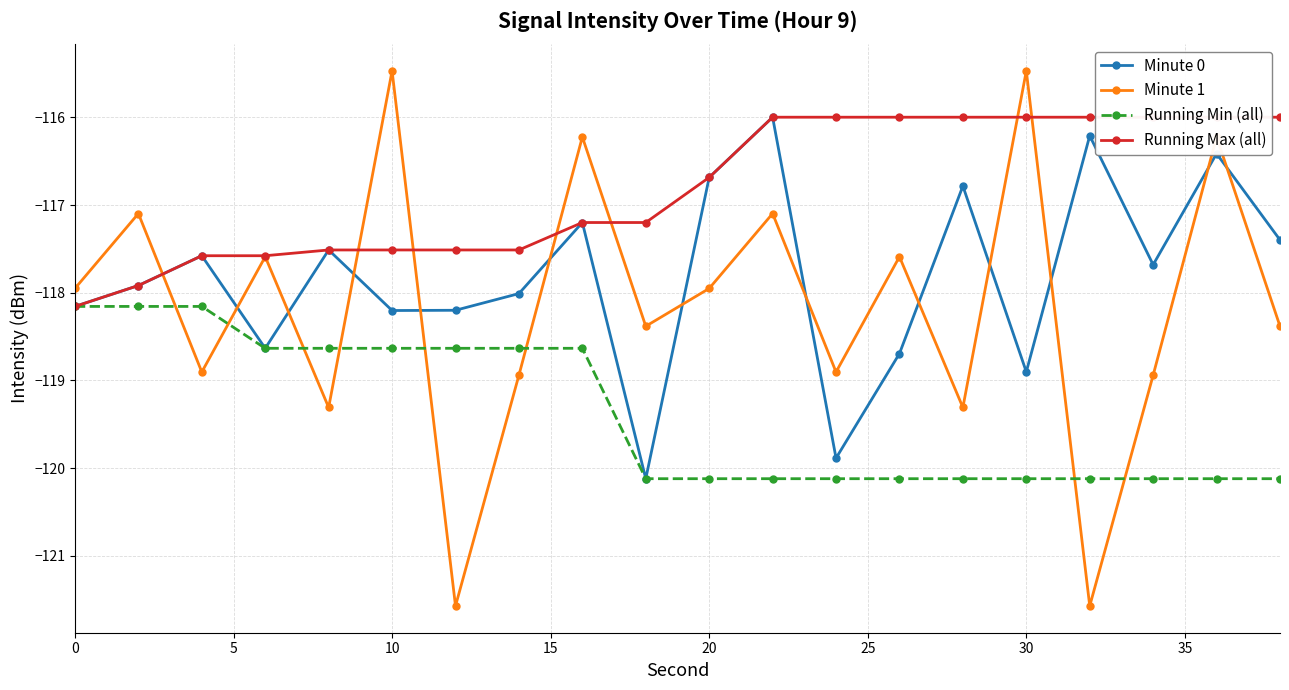

What is the maximum value for Running Min (all)?

-118.2